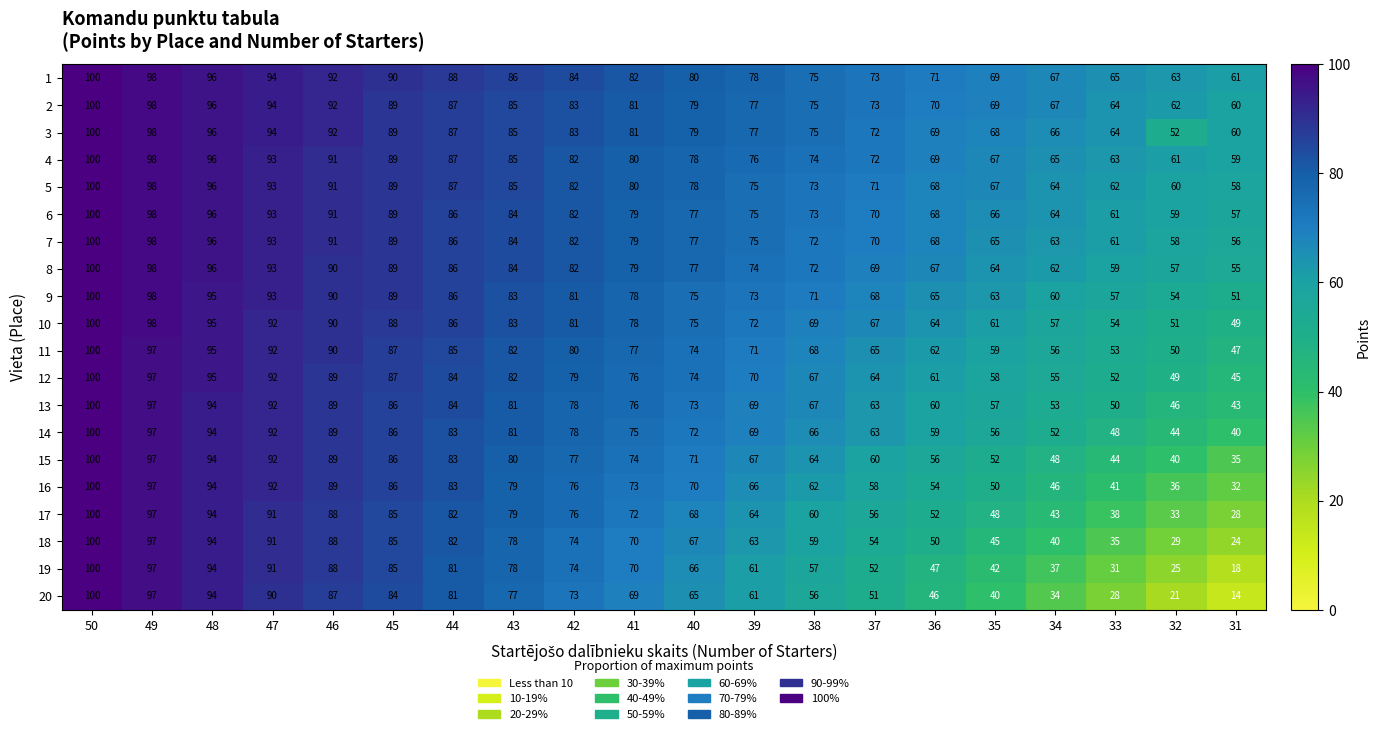

What is the spread (max minus min) of values at 41?

13